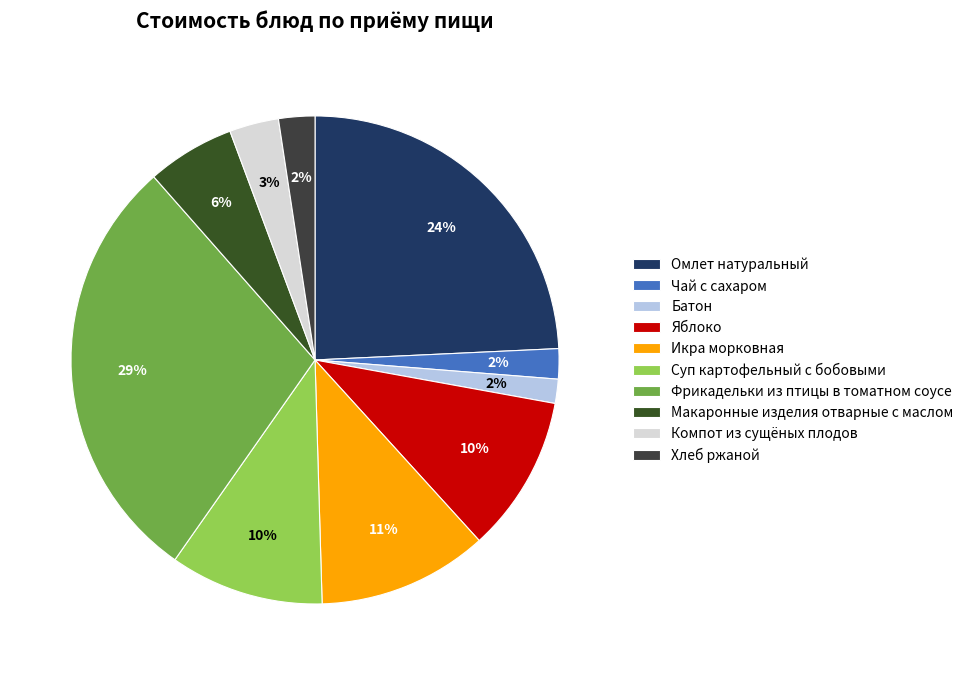

The Батон slice represents 2% of the pie. True or false?

True